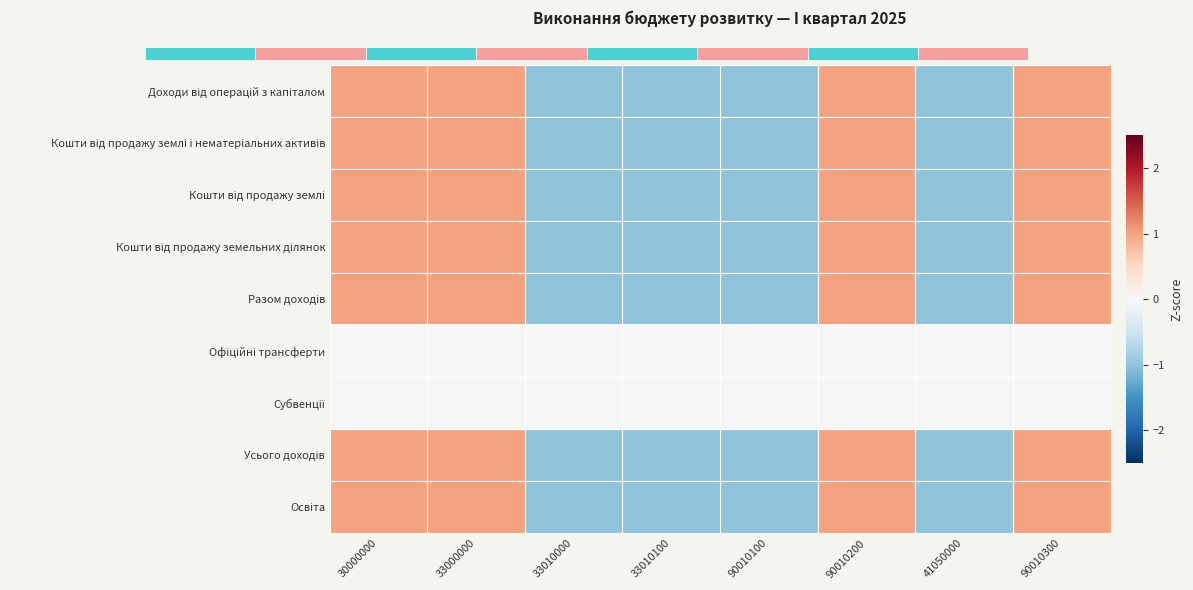

Which series has the widest spread of values?

Доходи від операцій з капіталом